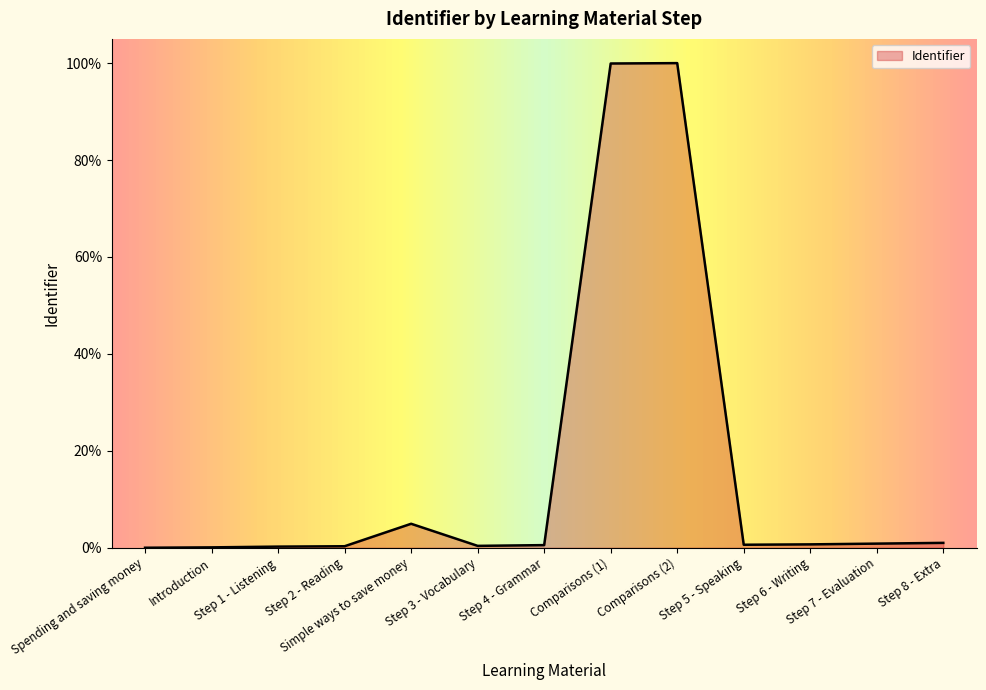

What is the sum of the values at Step 8 - Extra and Introduction?

1.1